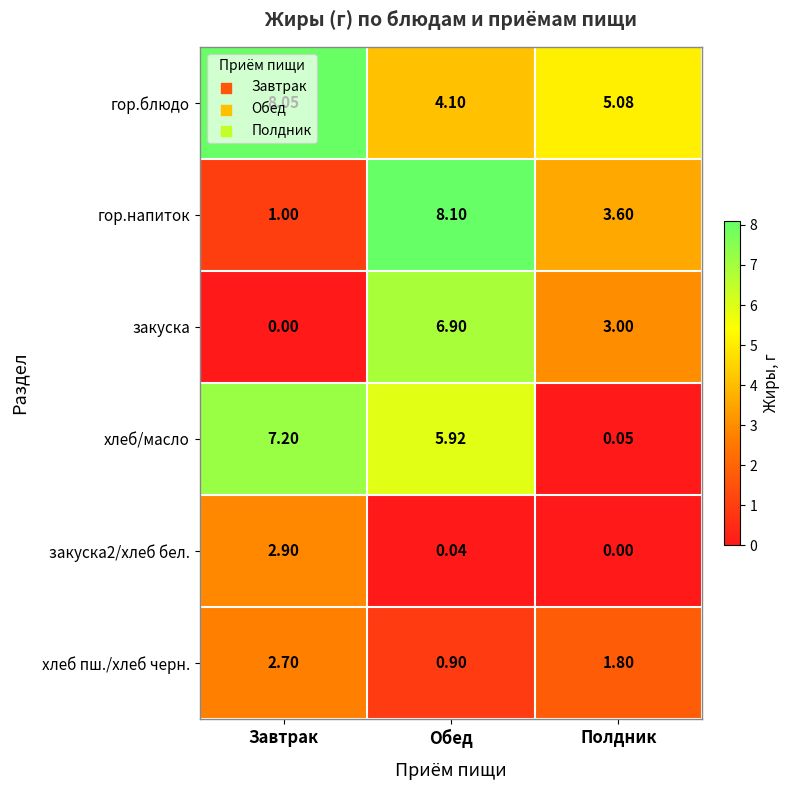

Rank the categories by гор.напиток value from highest to lowest.

Обед, Полдник, Завтрак